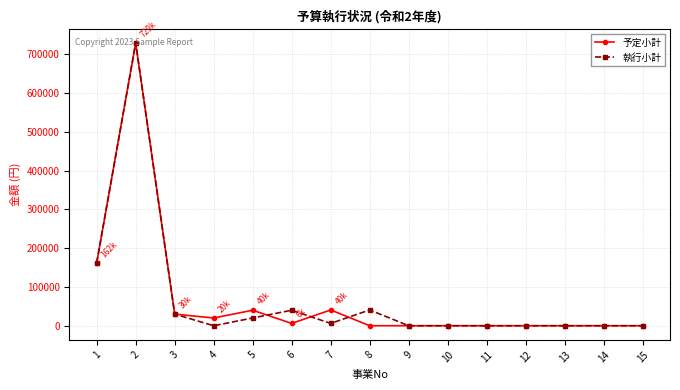

What is the difference between the maximum and minimum values in the 予定小計 series?

729300